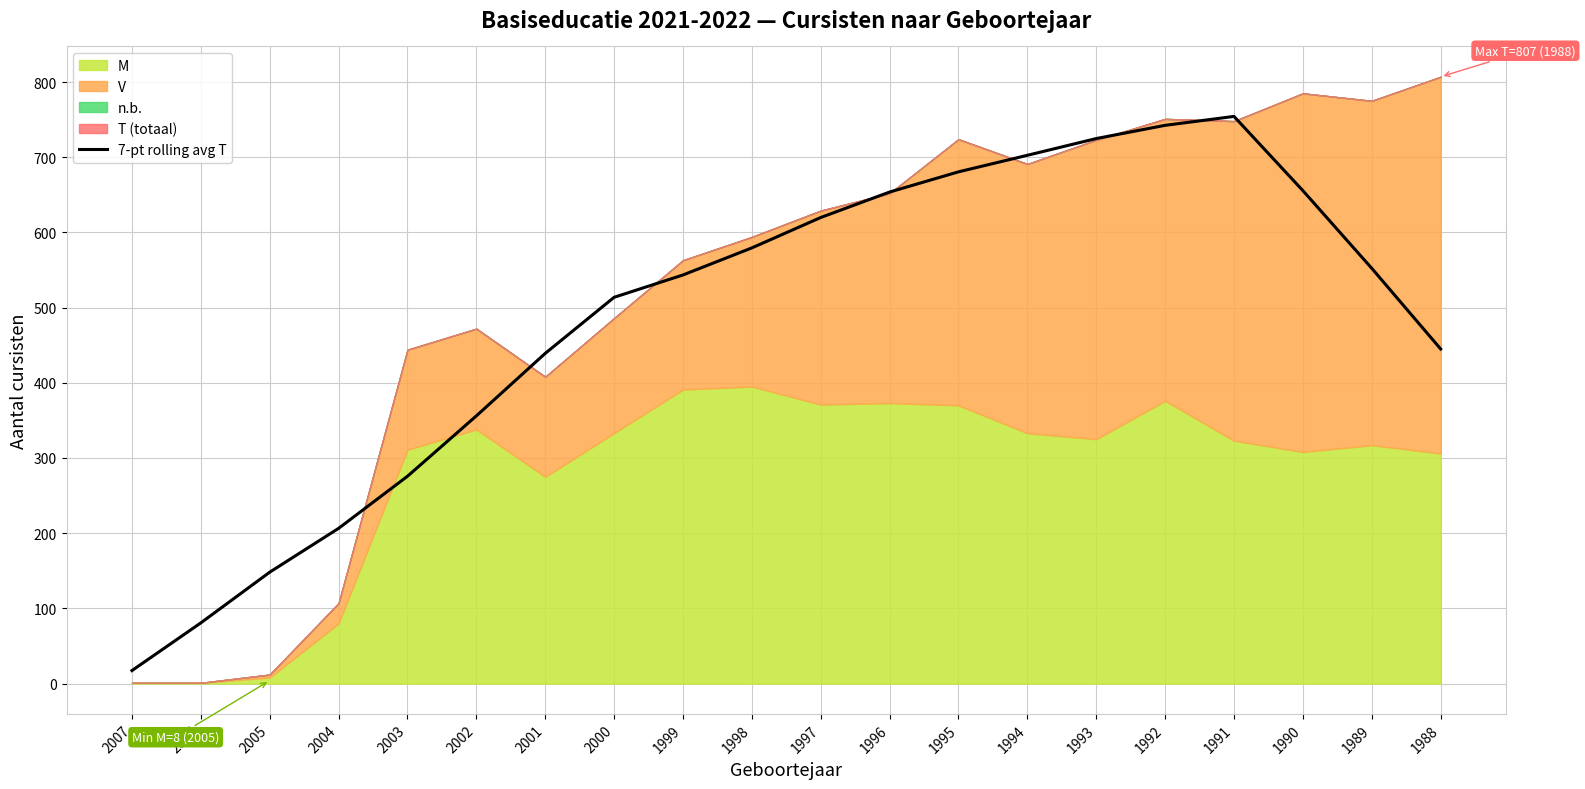

Between 2004 and 2000, which is larger?

2000